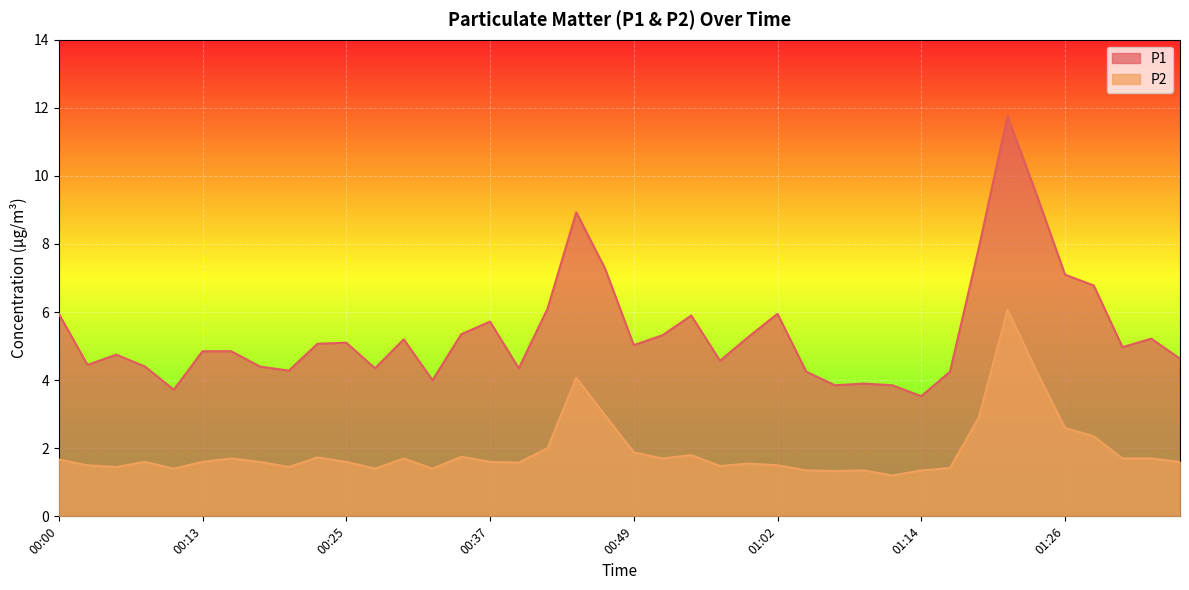

What is the value of the P1 point at the 3rd from the left?

4.8